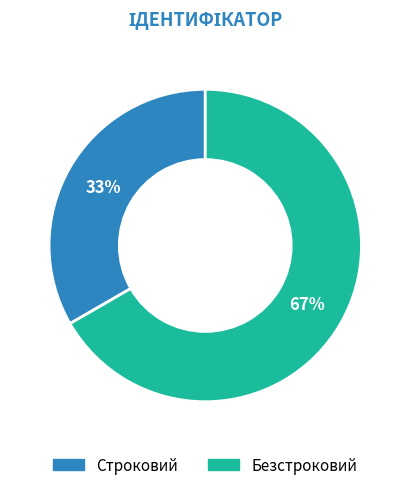

Is it true that Безстроковий is 67% of the pie?

True